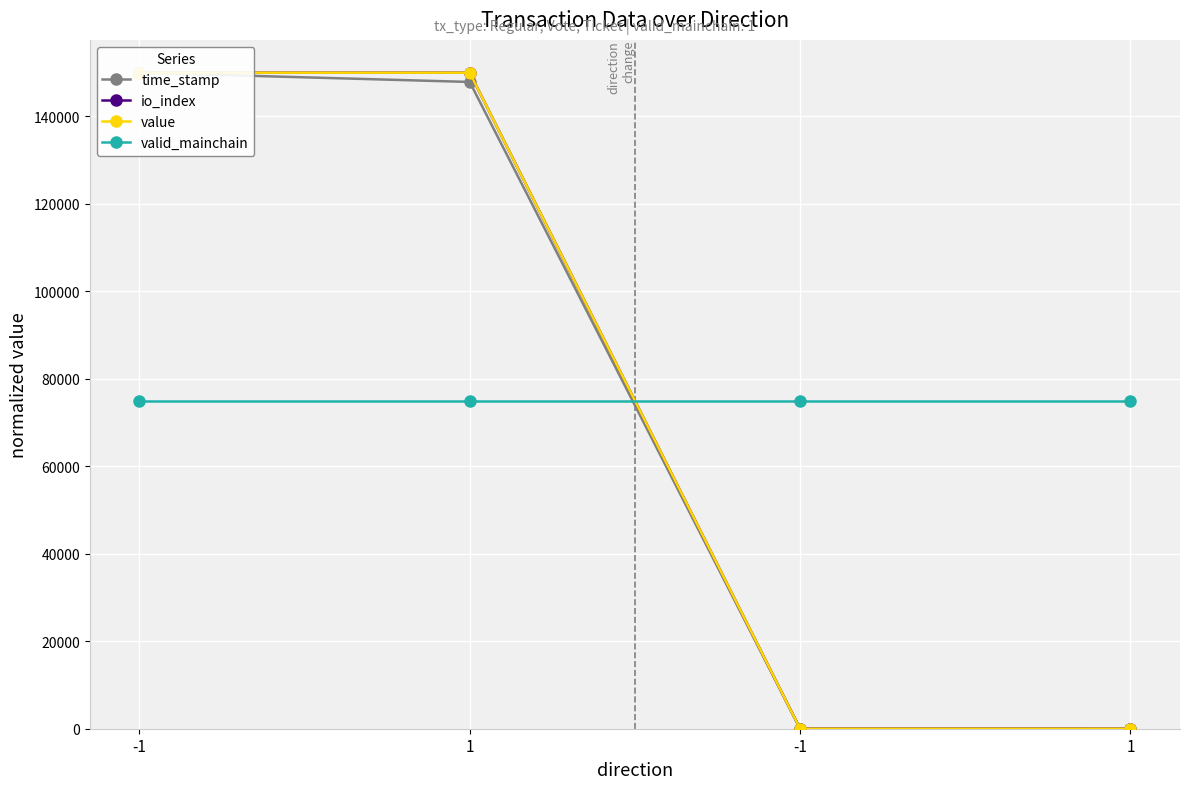

True or false: time_stamp has more than 2 points higher than both neighbors.

False